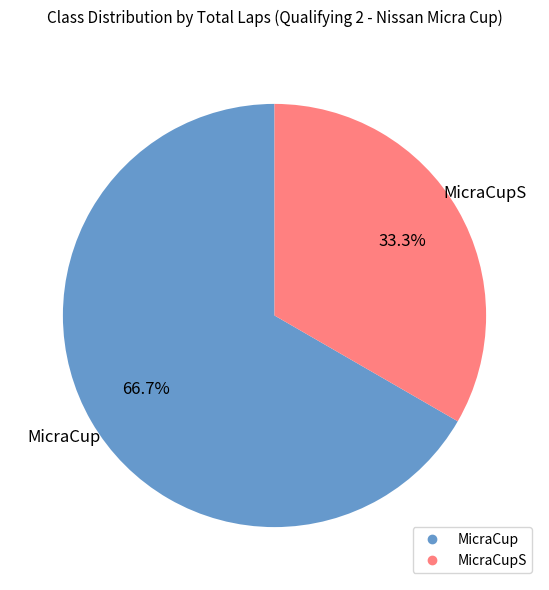

Count the number of slices in the pie.

2